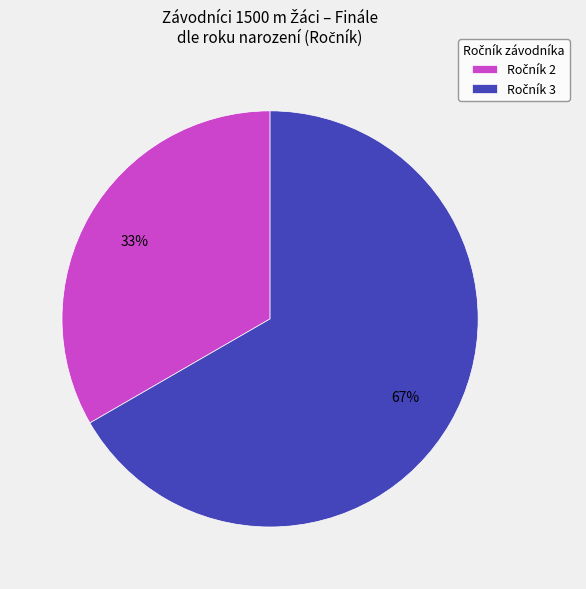

Does any single category account for the majority?

Yes